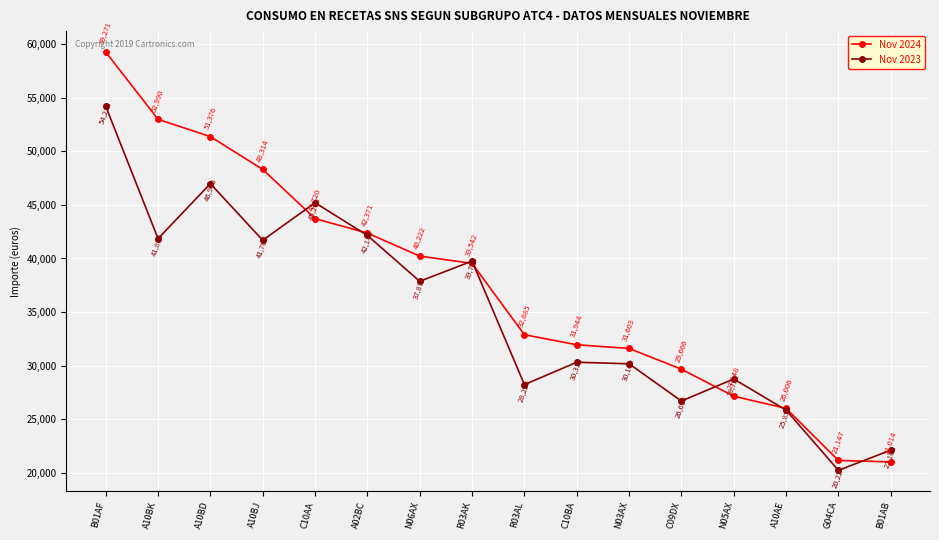

Count the number of categories in the chart.

16